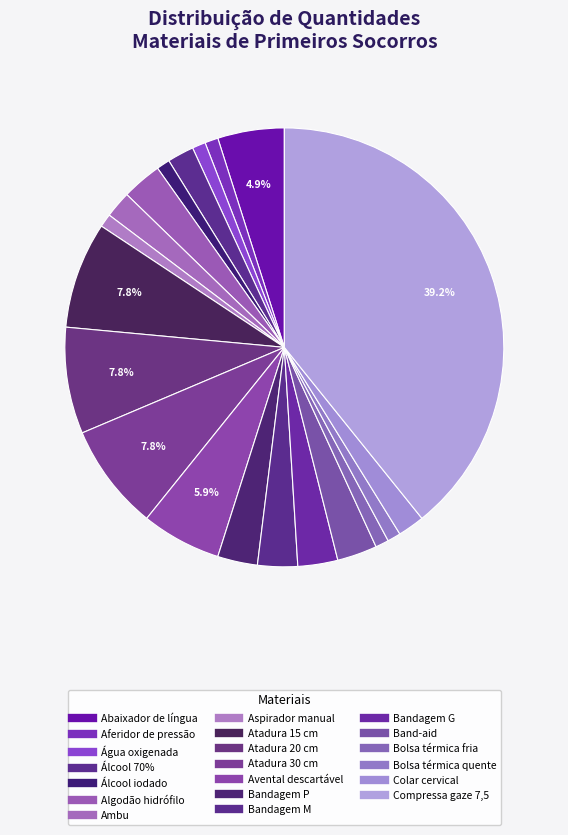

How many slices are in this pie chart?

20